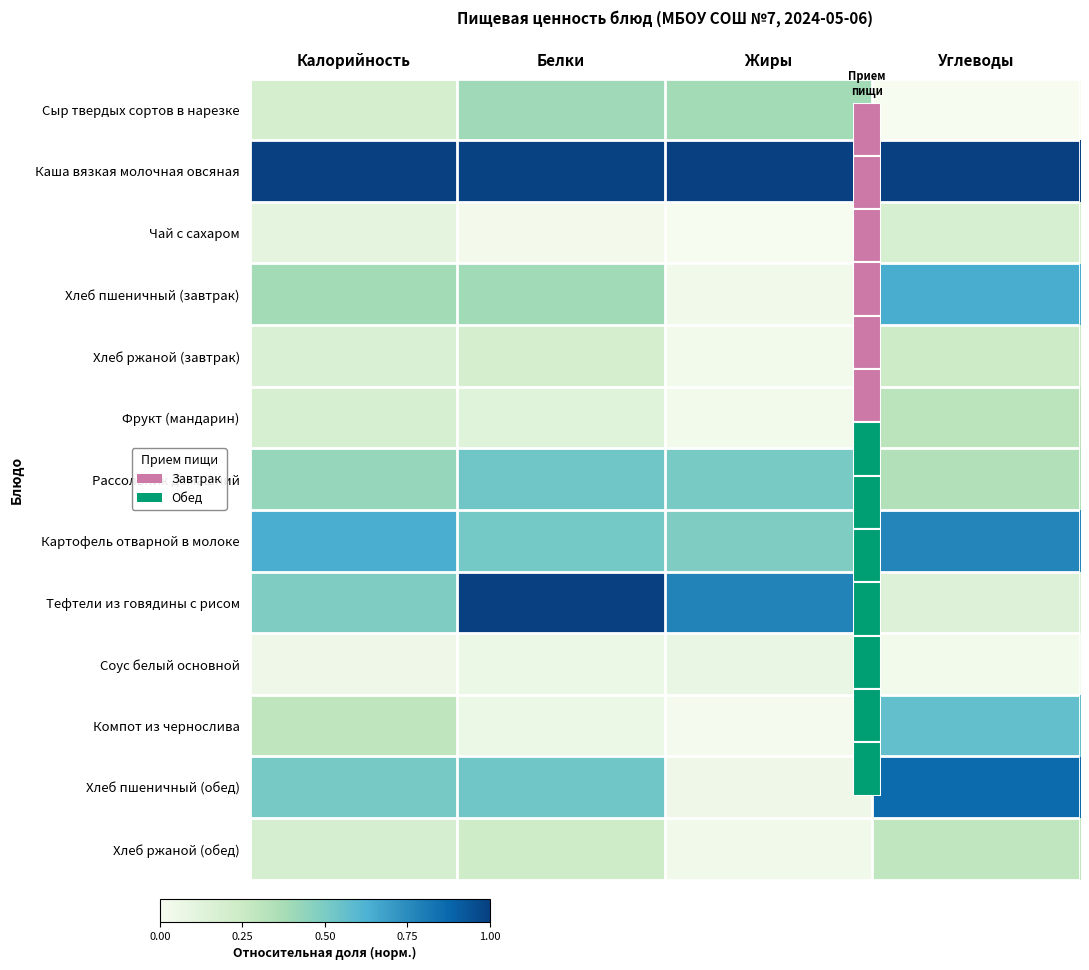

What is the total value across all series at Жиры?

3.4